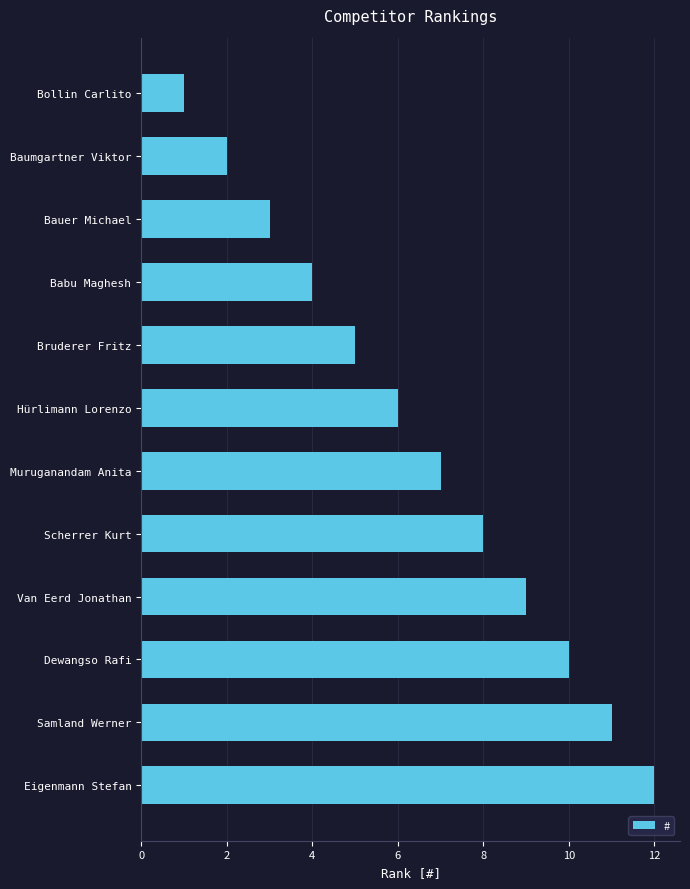

The chart shows a value of 2 at Baumgartner Viktor. True or false?

True